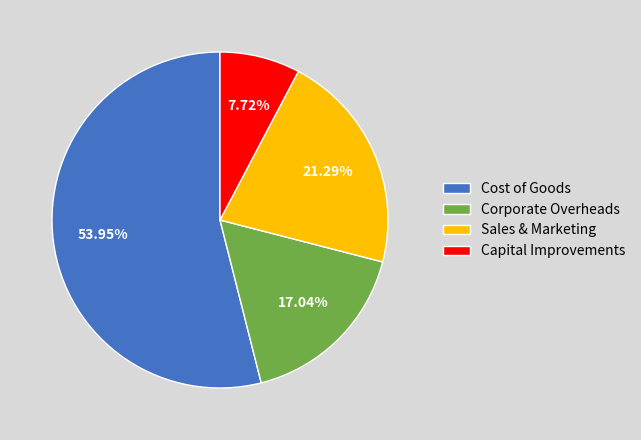

Approximately how many times larger is the value at Corporate Overheads compared to Capital Improvements?

2.2